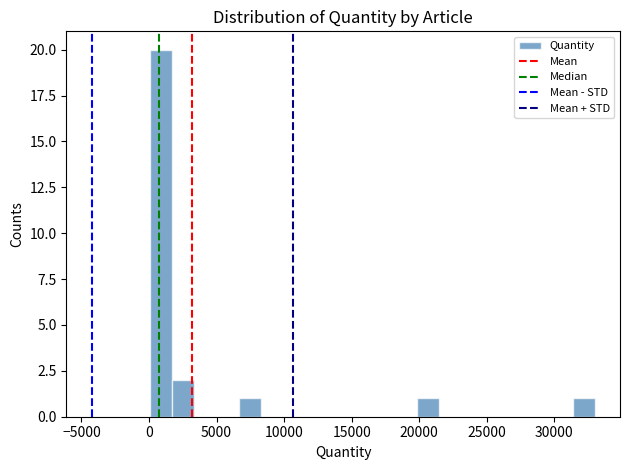

Read against the x-axis, roughly where is the centre of the tallest bar?

1000